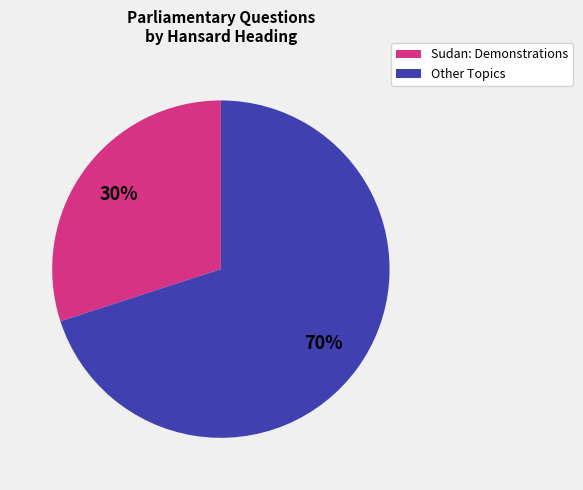

To the nearest percent, what is the average slice percentage?

50%